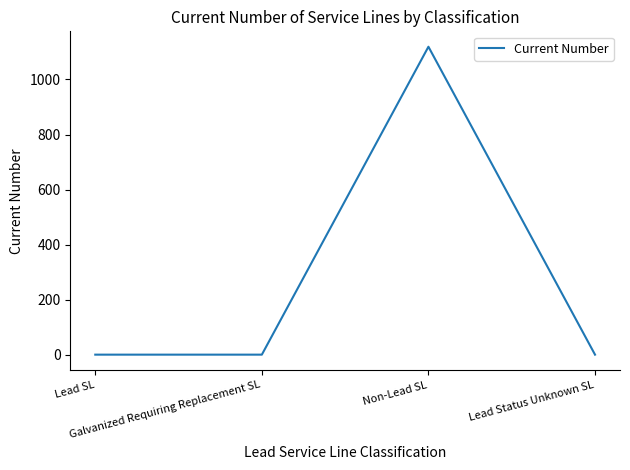

Which label corresponds to the largest value in the chart?

Non-Lead SL